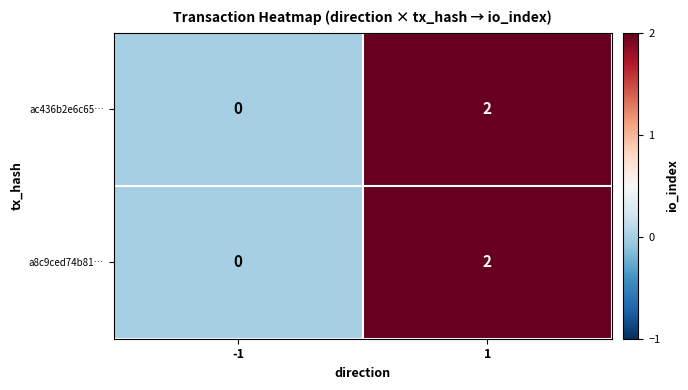

Is the value of a8c9ced74b81… at -1 greater than the value of ac436b2e6c65… at 1?

No